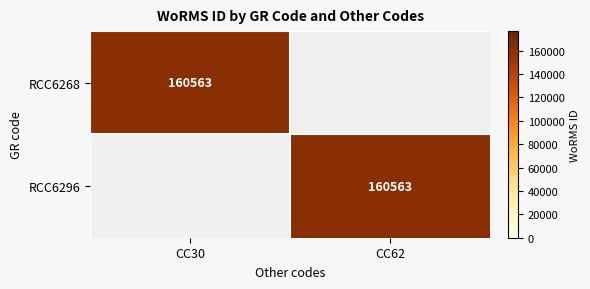

The value of RCC6268 at CC30 is 240949. True or false?

False